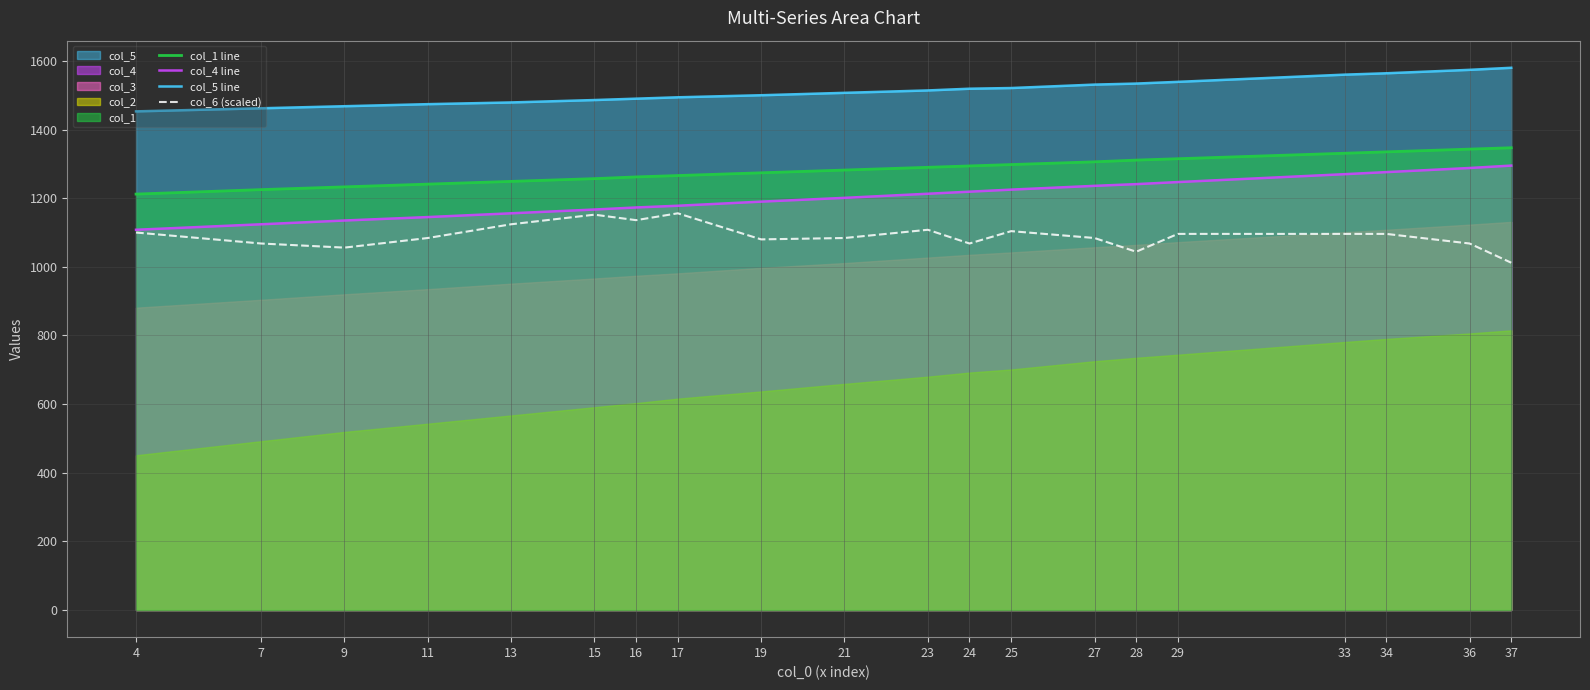

What is the difference between the second highest and second lowest values in the col_6 (scaled) series?

108.0